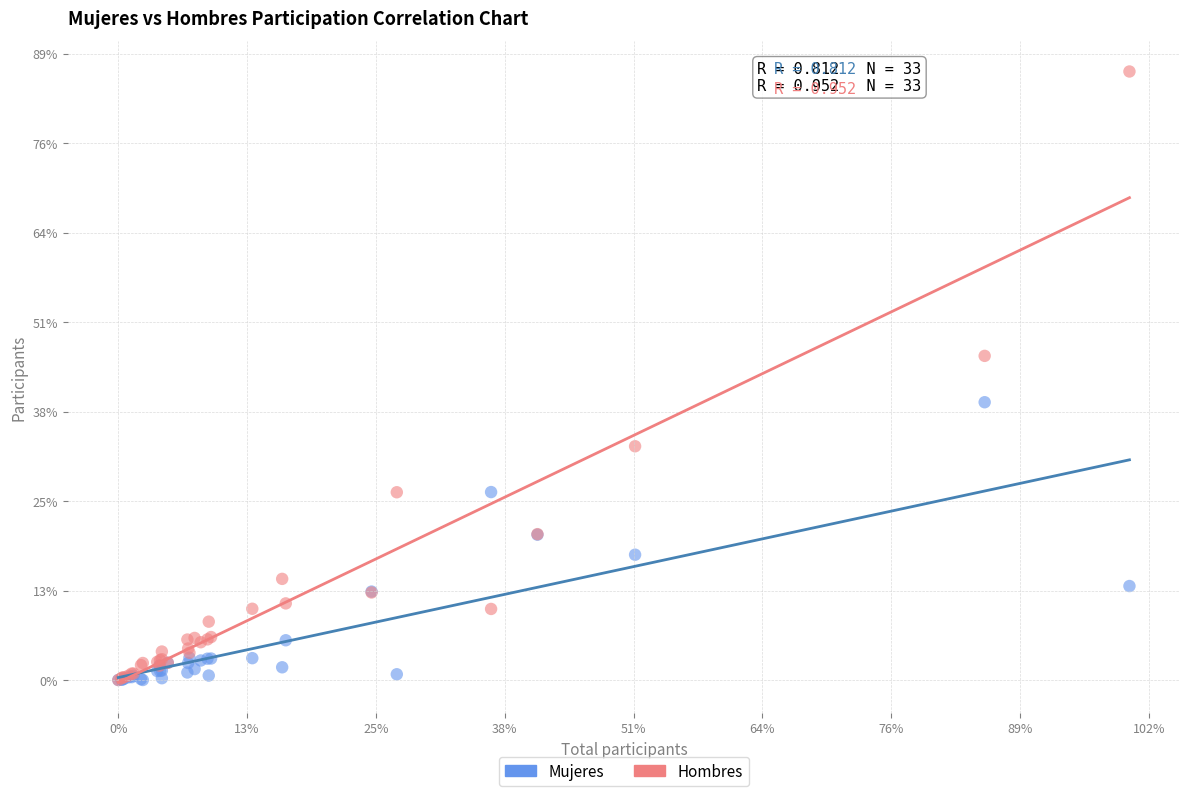

What are all the series names shown in the legend?

Mujeres, Hombres